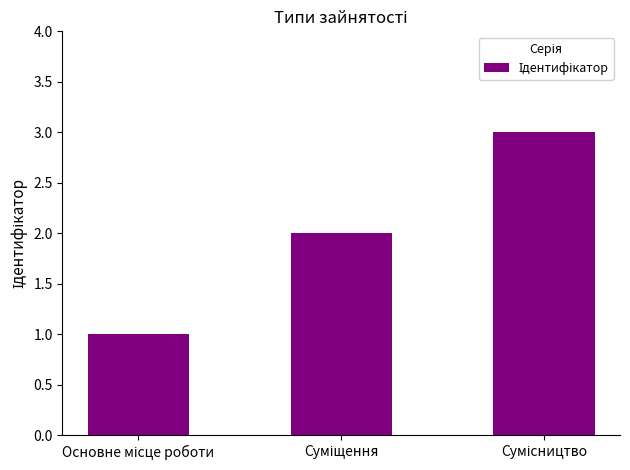

What is the greatest value displayed?

3